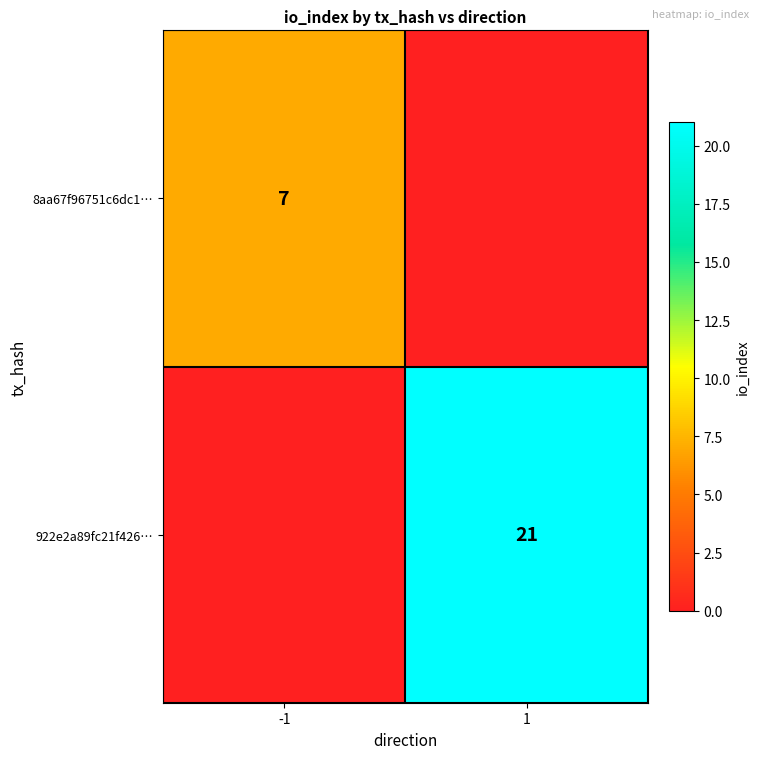

How many series are shown in this chart?

2